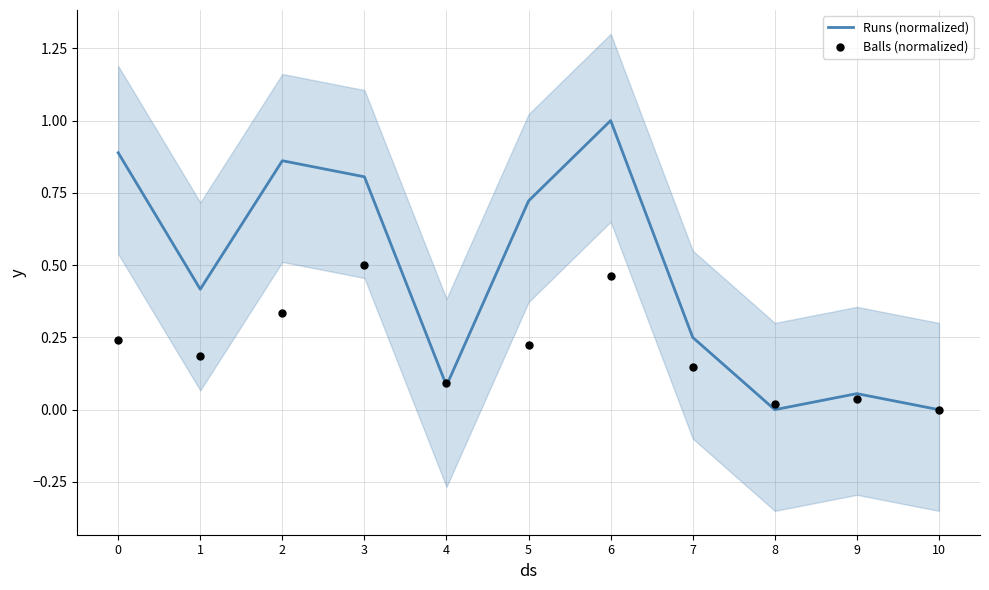

Which series has the widest spread of Y values?

Runs (normalized)